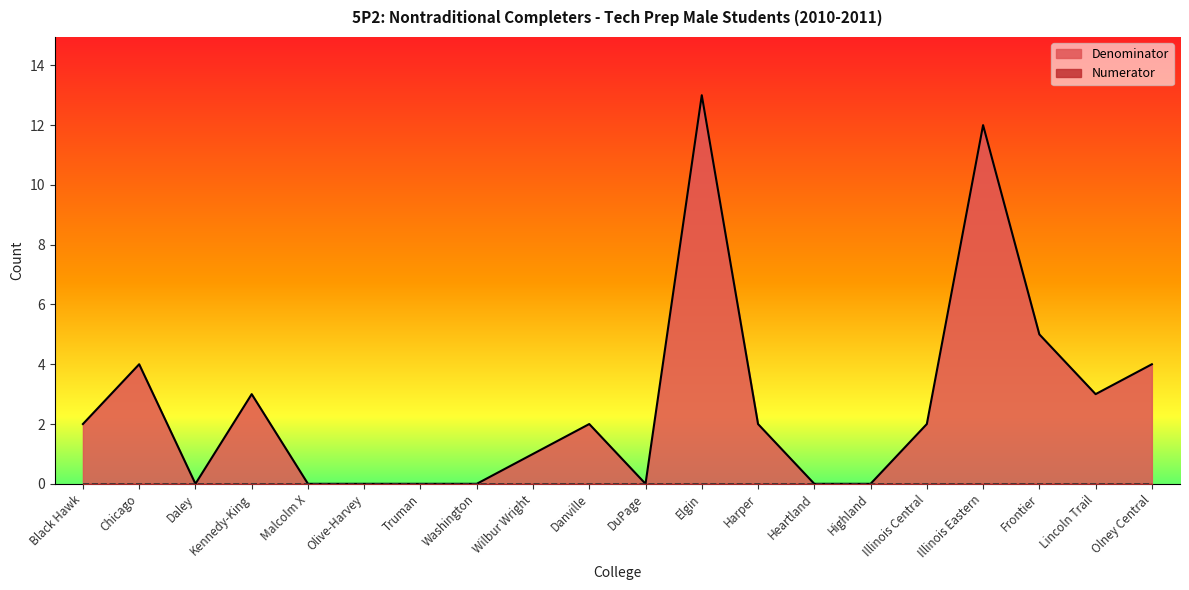

True or false: there are more than 0 points higher than both neighbors.

True